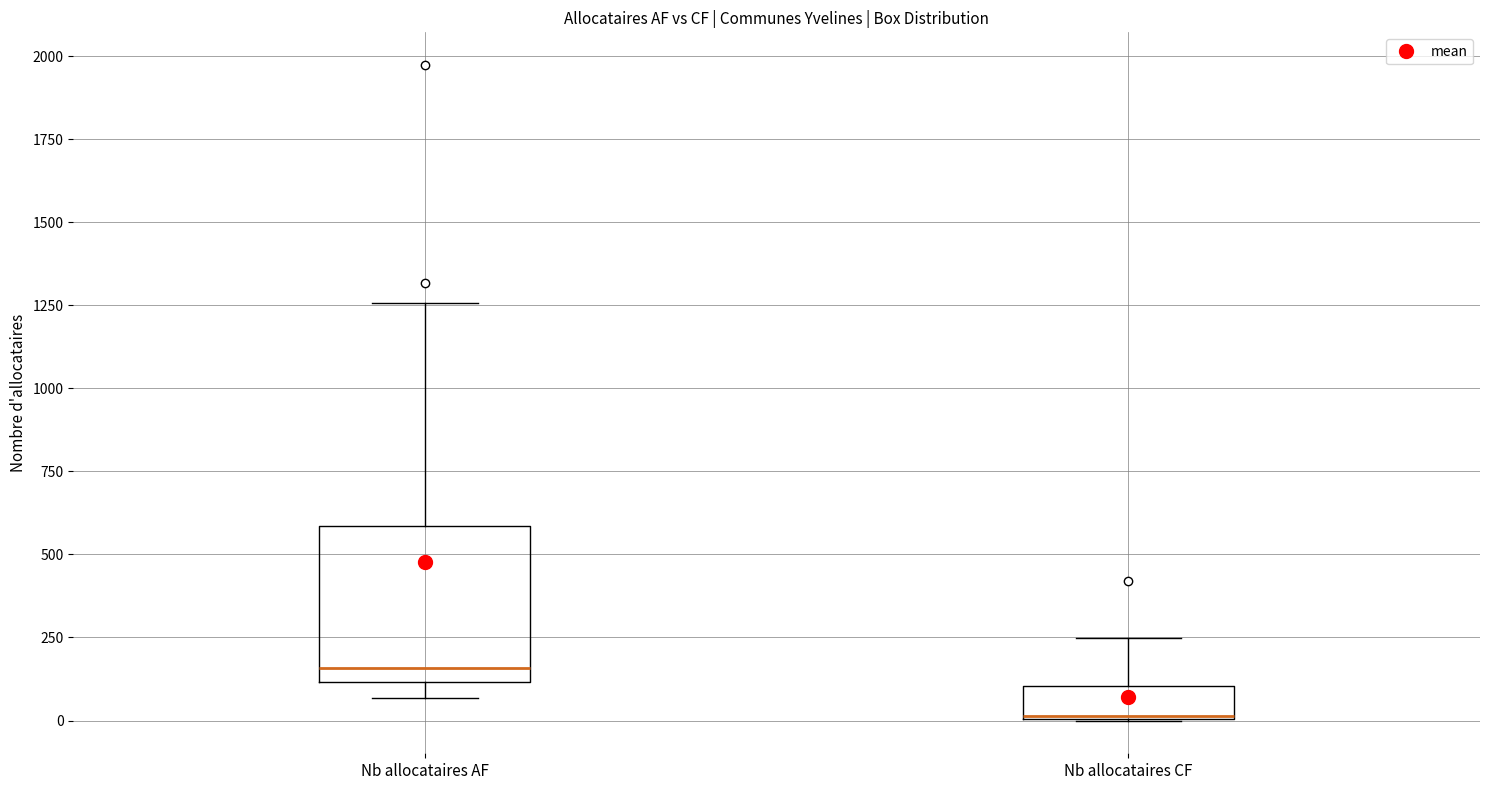

Reading left to right, transcribe this box plot: for each box, give where its median line is, the range the box spans, and where its two whiskers end, as read against the y-axis. The values are not printed on the chart, so give them approximately, as read against the axis.

Nb allocataires AF: median 150, box 100 to 600, whiskers 50 to 1250
Nb allocataires CF: median 0 (drawn on the box's lower edge), box 0 to 100, whiskers 0 to 250